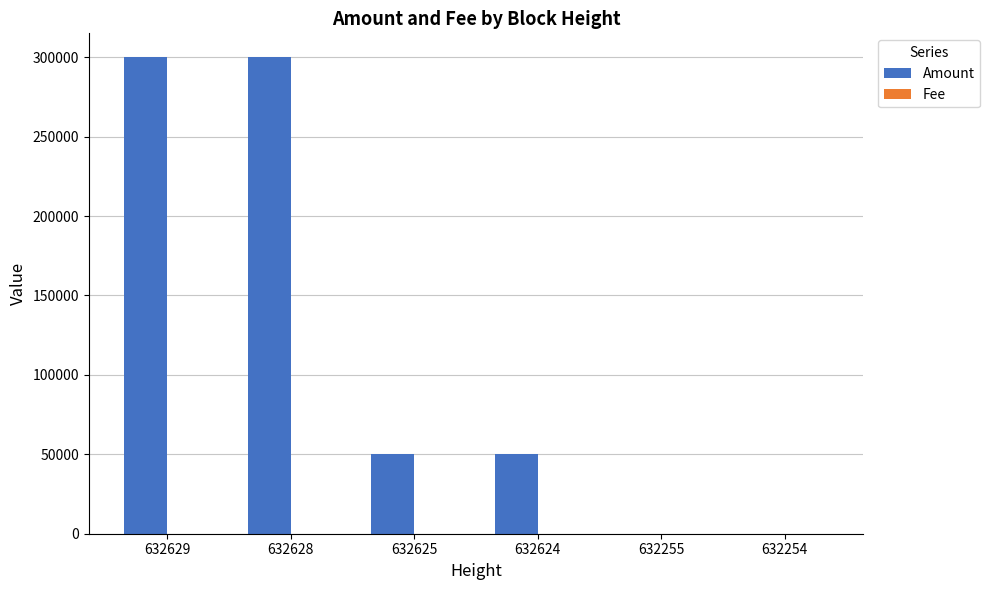

What is the greatest value displayed?

300003